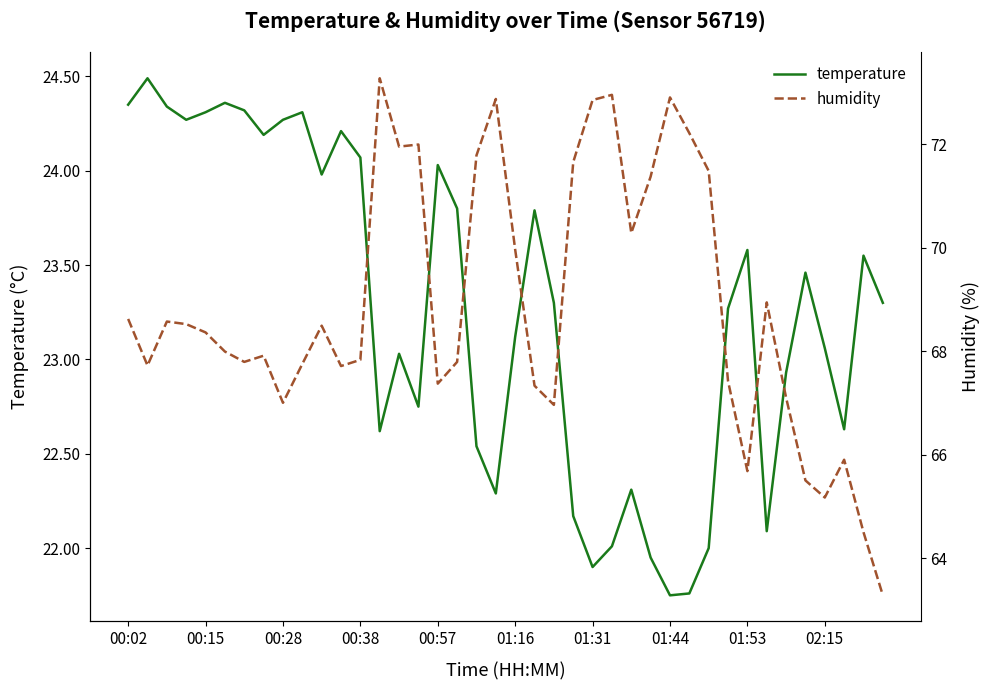

Is it true that temperature equals 39.1 at 39?

False